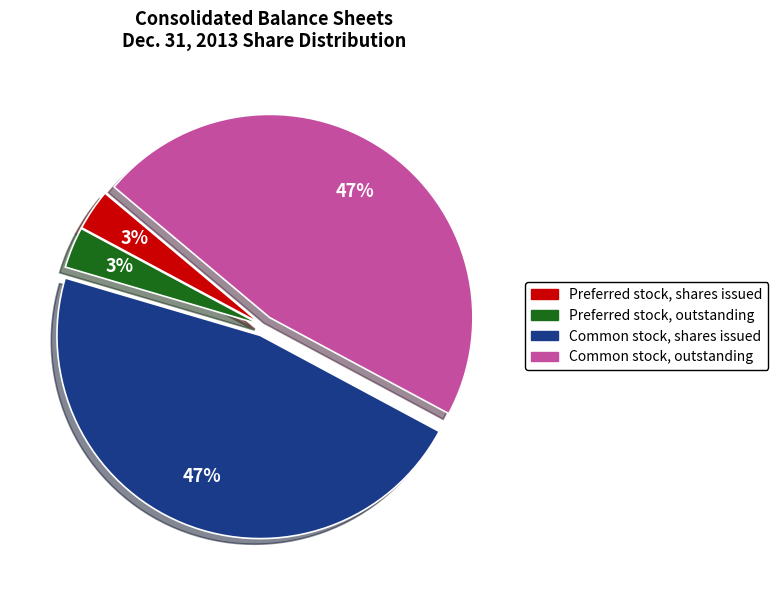

Does any single category account for the majority?

No